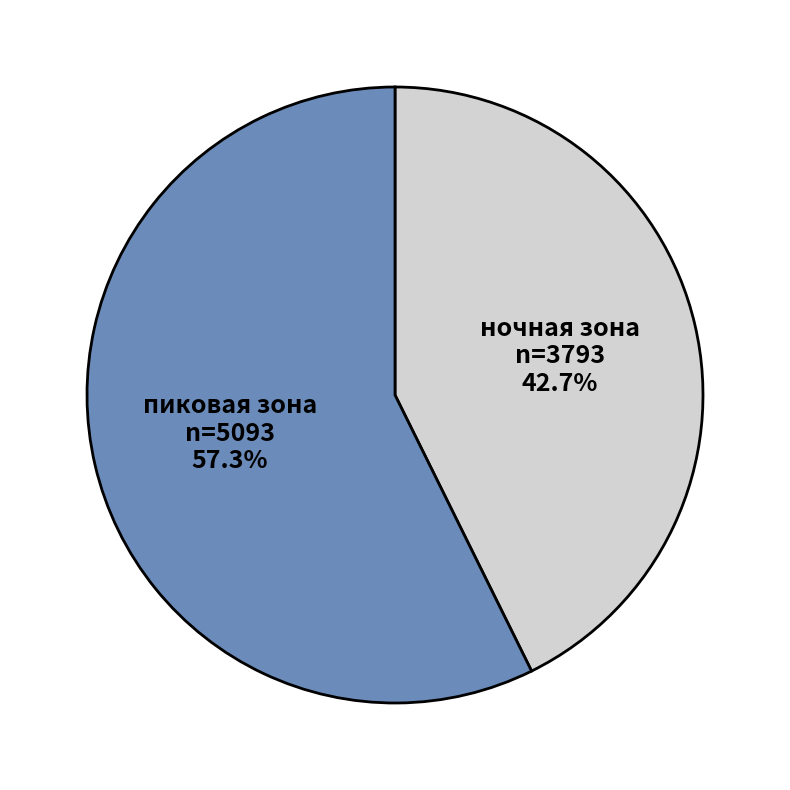

How many segments does this pie chart have?

2